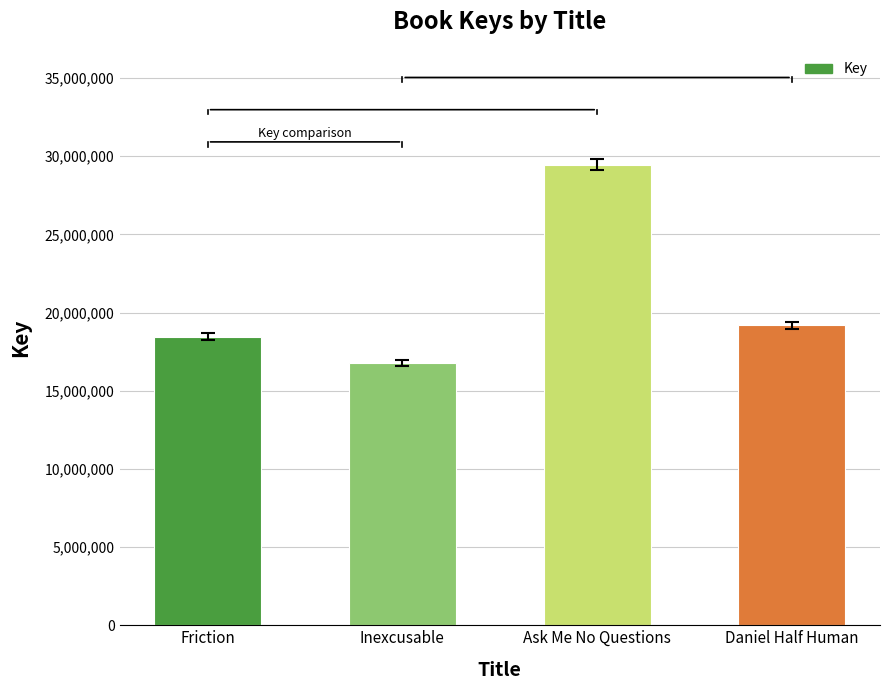

How many bars are there in total?

4